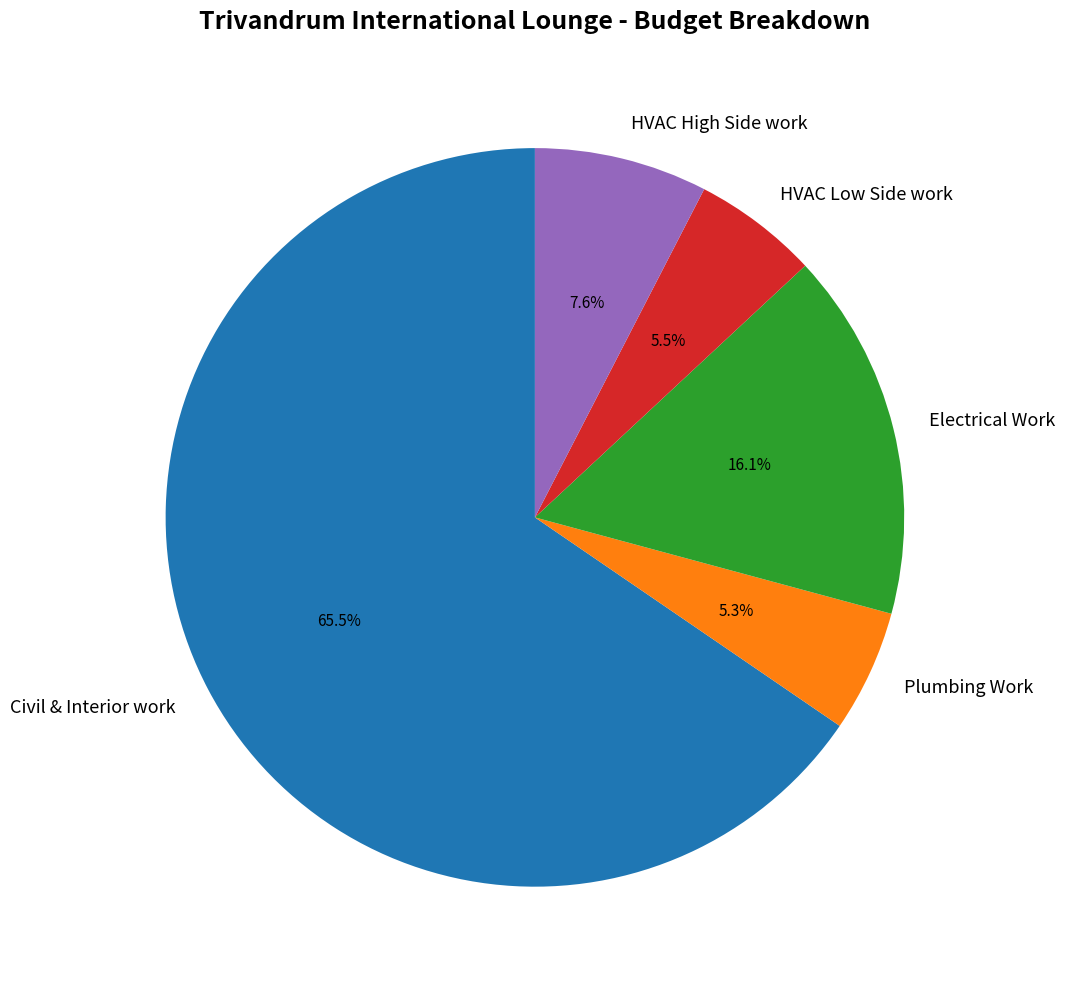

Which category has the biggest portion of the pie?

Civil & Interior work